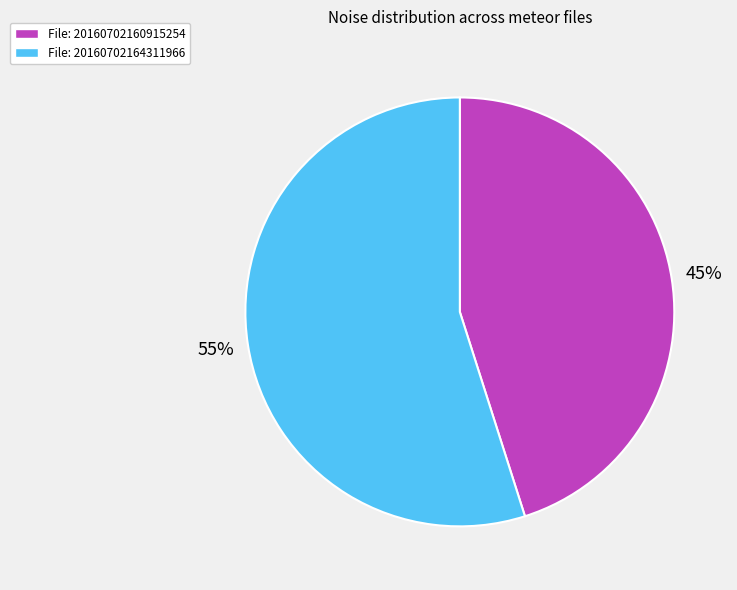

Which slice represents more than half of the pie?

File: 20160702164311966